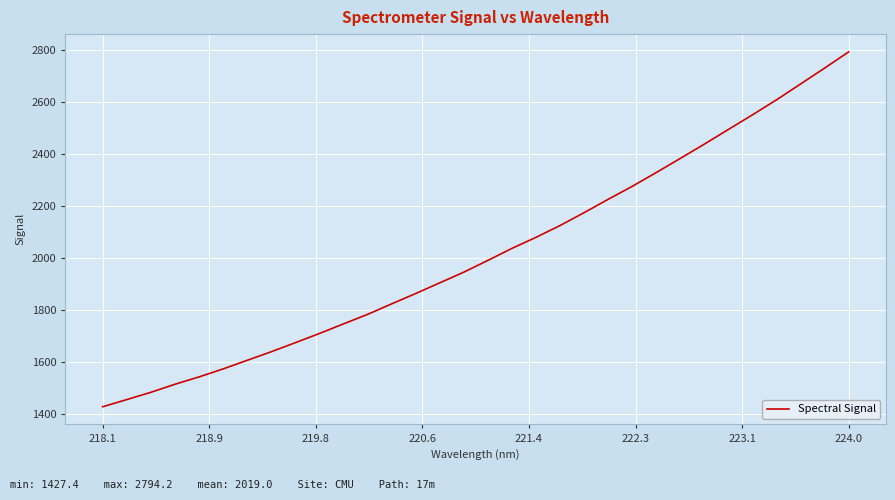

Reading right to left, transcribe all the data shown in this chart.

2794.2	2731.8	2670.6	2609.6	2551.8	2495.6	2439.1	2384.0	2329.6	2276.4	2226.5	2175.1	2125.5	2079.9	2037.4	1991.1	1945.9	1904.7	1863.5	1823.6	1783.2	1746.5	1709.6	1674.1	1639.3	1606.2	1573.1	1542.3	1514.0	1482.9	1455.0	1427.4